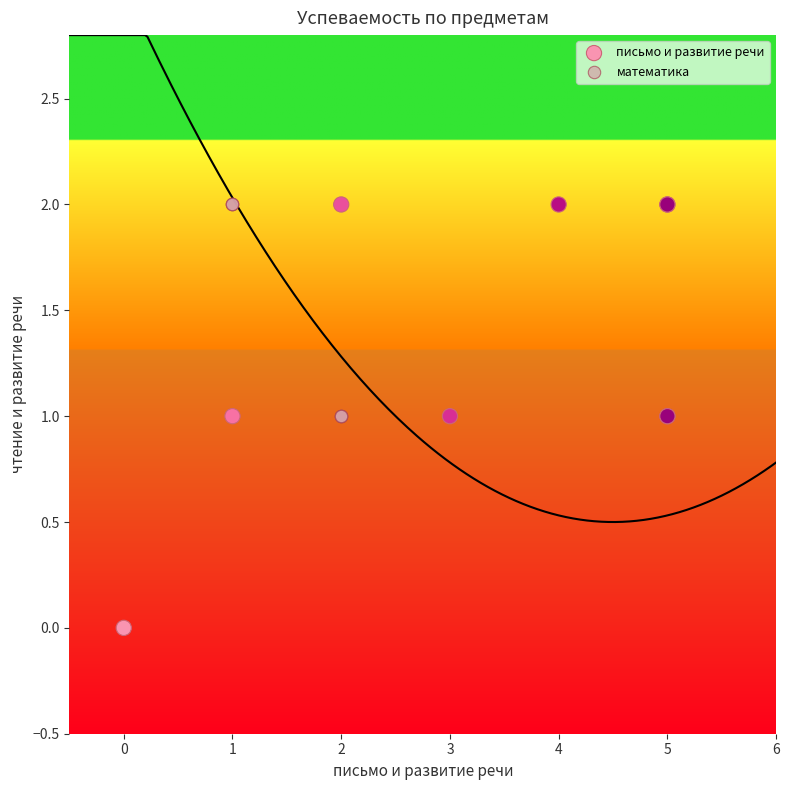

What are all the series names shown in the legend?

письмо и развитие речи, математика